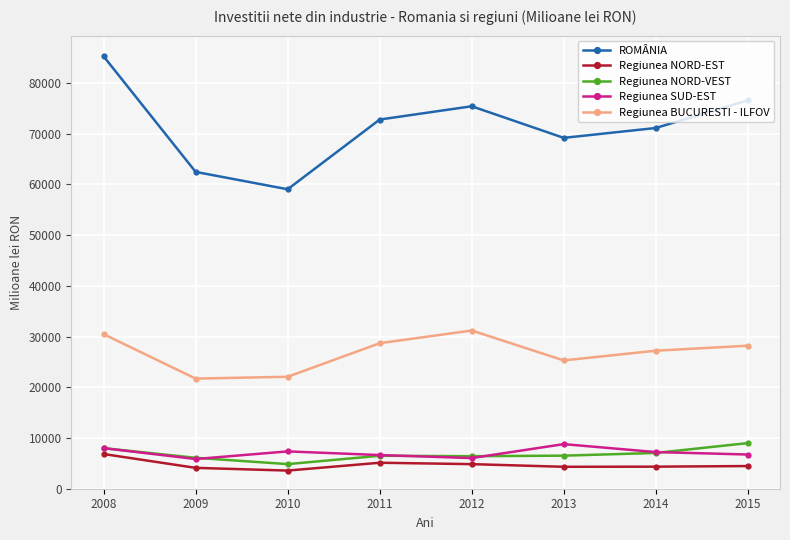

True or false: Regiunea NORD-EST and Regiunea SUD-EST intersect in this chart.

False